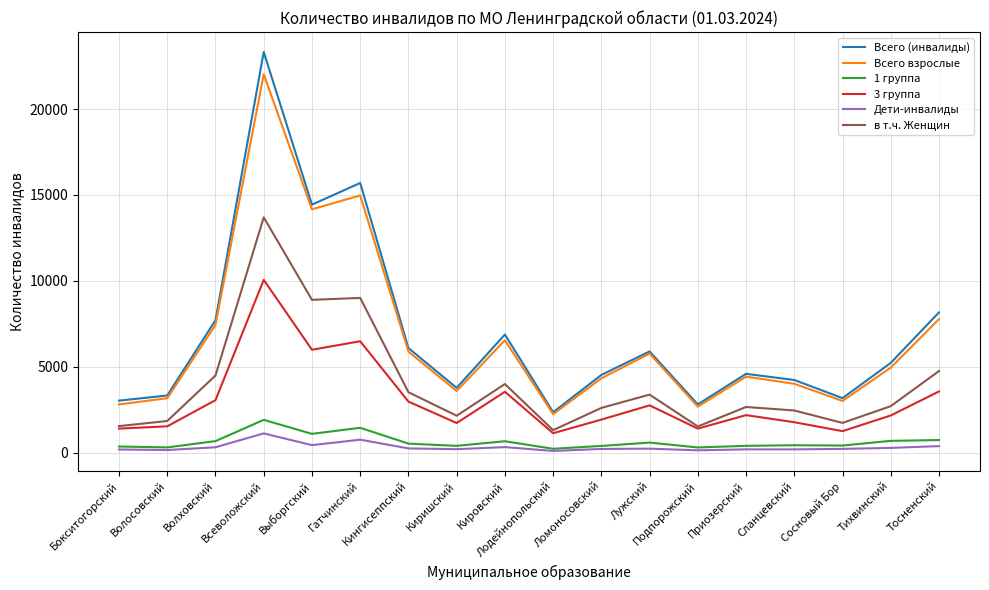

At which category does Всего взрослые reach its first local valley?

Выборгский